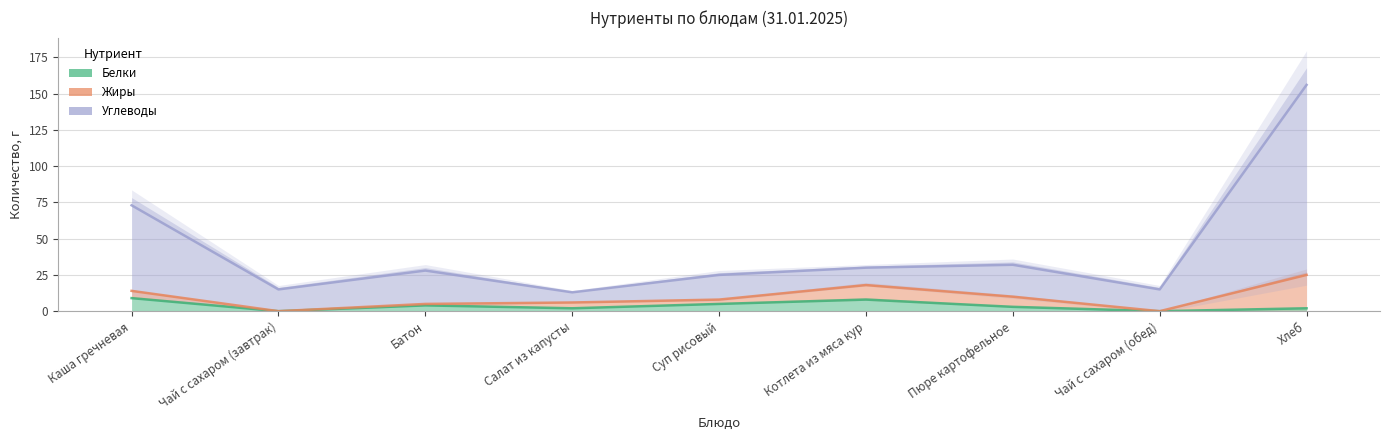

True or false: Белки and Углеводы cross at least once.

False